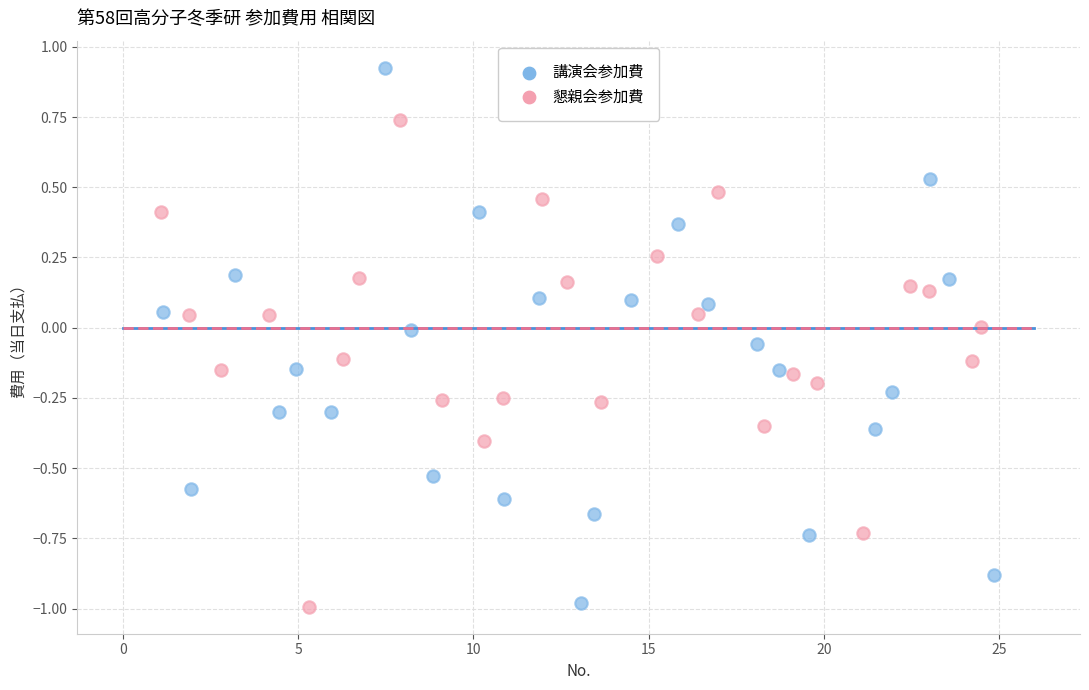

Which series has the largest Y range (max minus min)?

講演会参加費